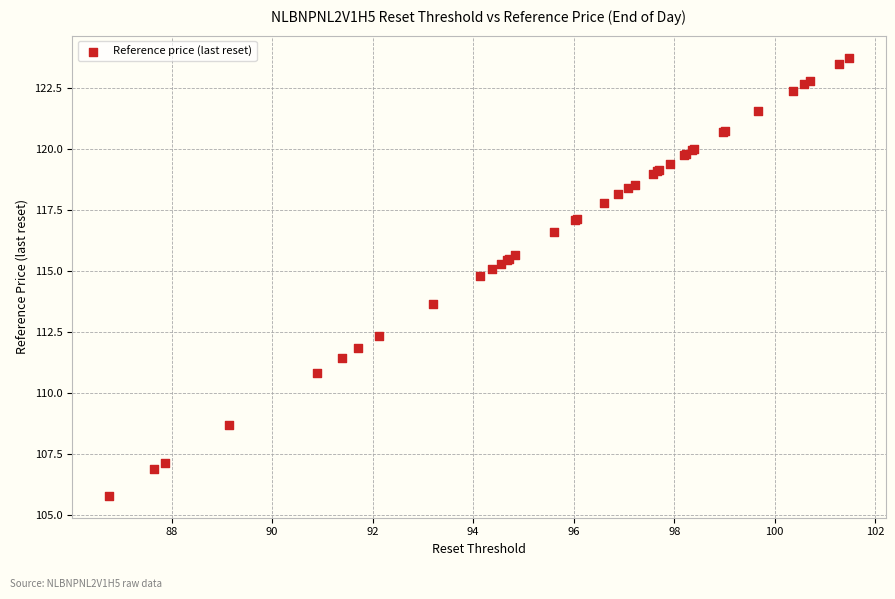

What Y value in the scatter plot is closest to 114?

113.7